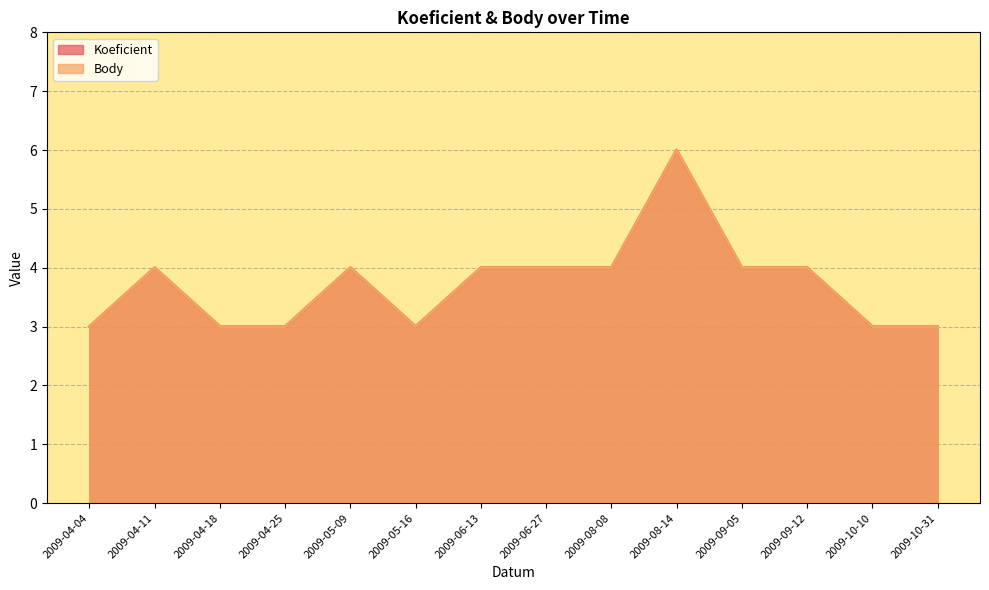

Where does the Body series first go above 4?

2009-08-14